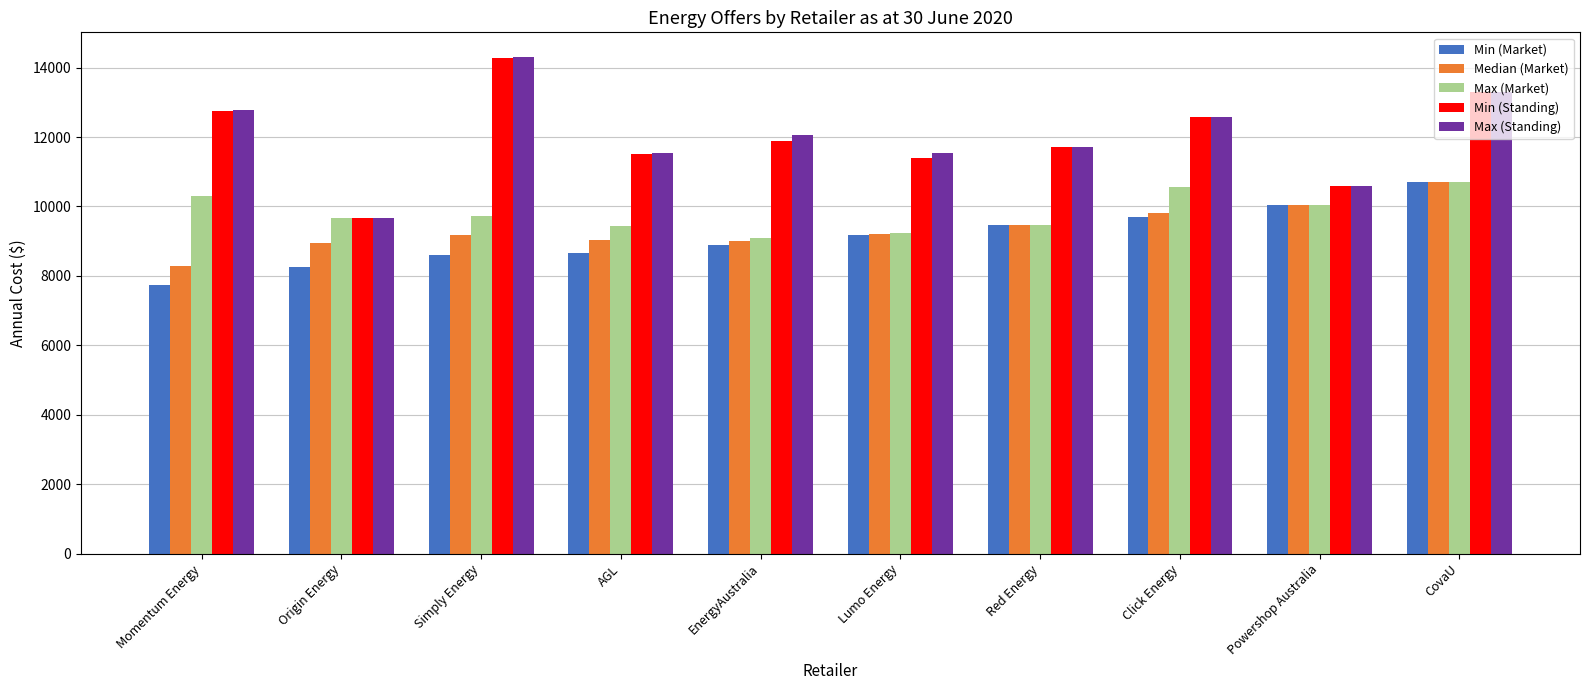

What value does the Median (Market) series have at Simply Energy?

9166.0